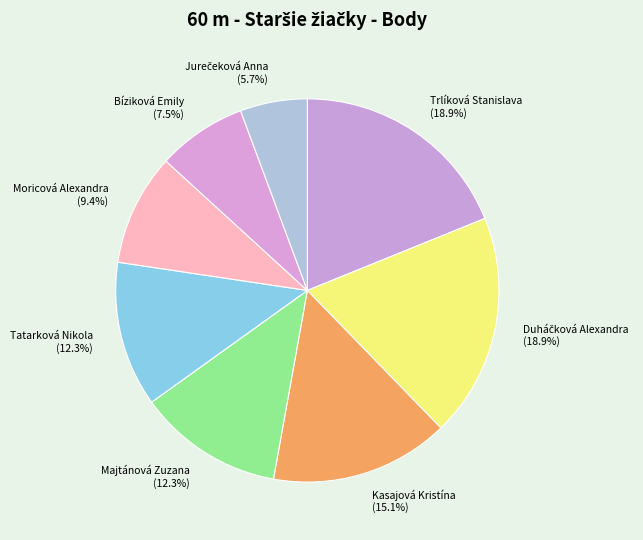

To the nearest percent, what is the combined percentage of Tatarková Nikola and Kasajová Kristína?

27%